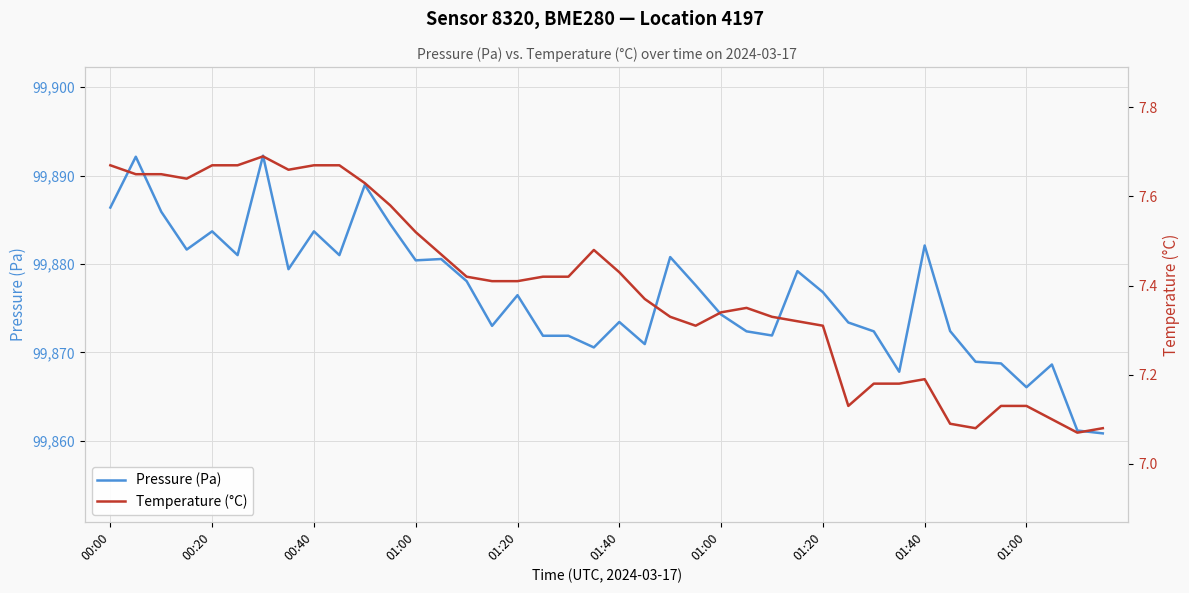

At how many categories does at least one series exceed 18833?

40